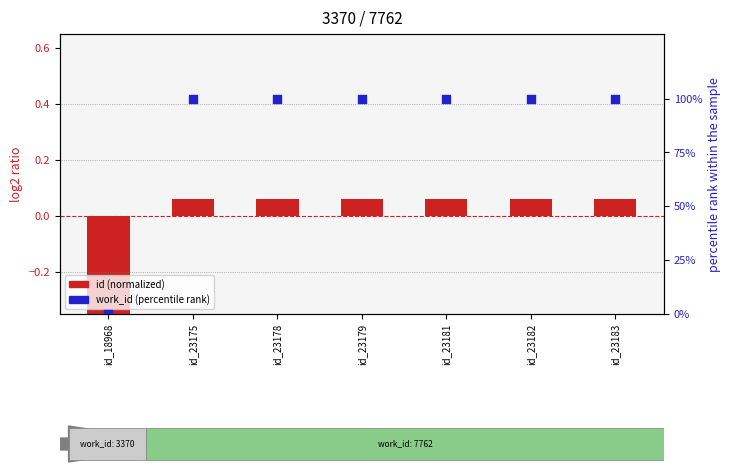

Which series contains the highest Y value?

work_id (percentile rank)